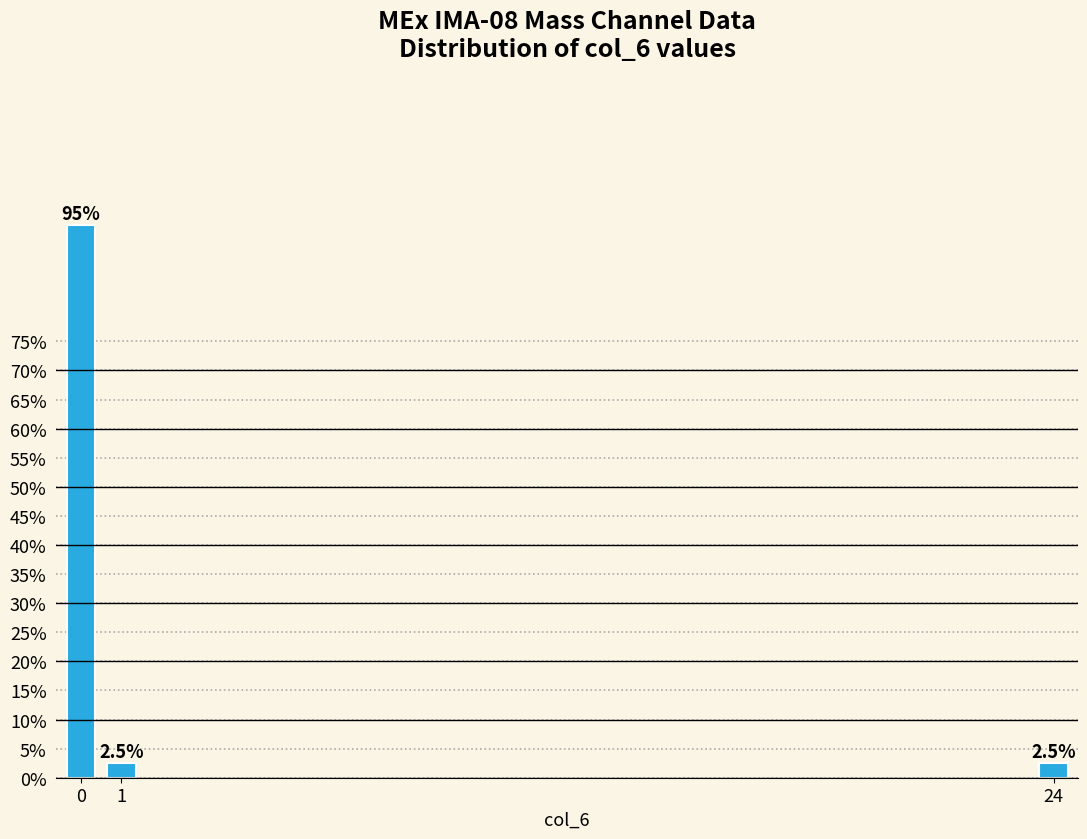

Reading left to right, extract all data points from this chart.

95.0	2.5	2.5